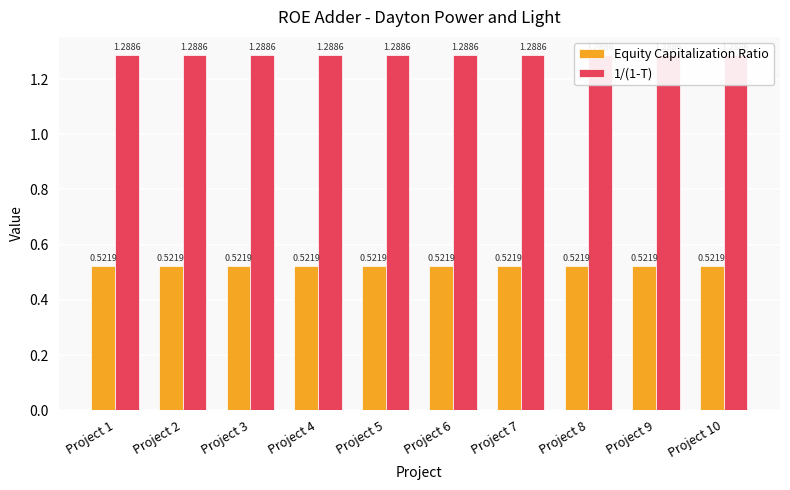

Which category has the lowest value across all series?

Project 1